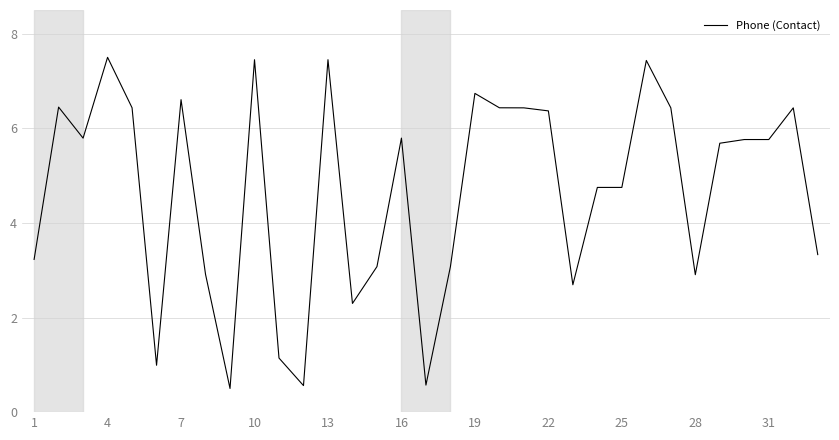

How many lines are shown in the chart?

1